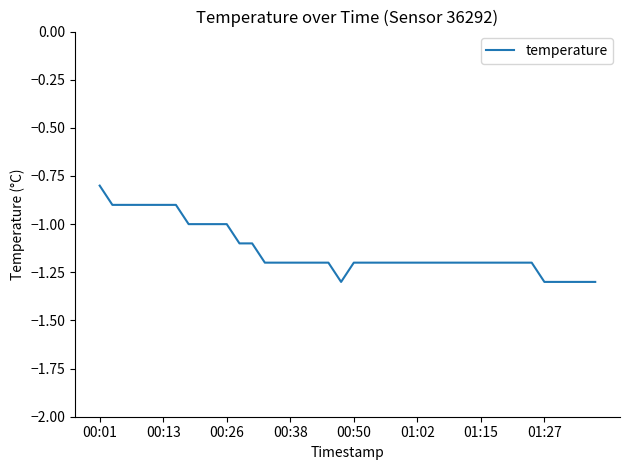

What is the greatest value displayed?

-0.8